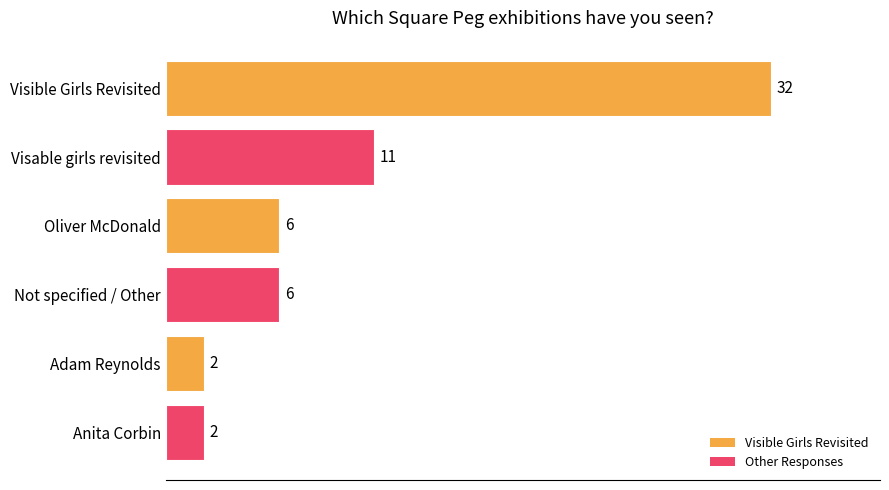

Which category has the highest value across all series?

Visible Girls Revisited